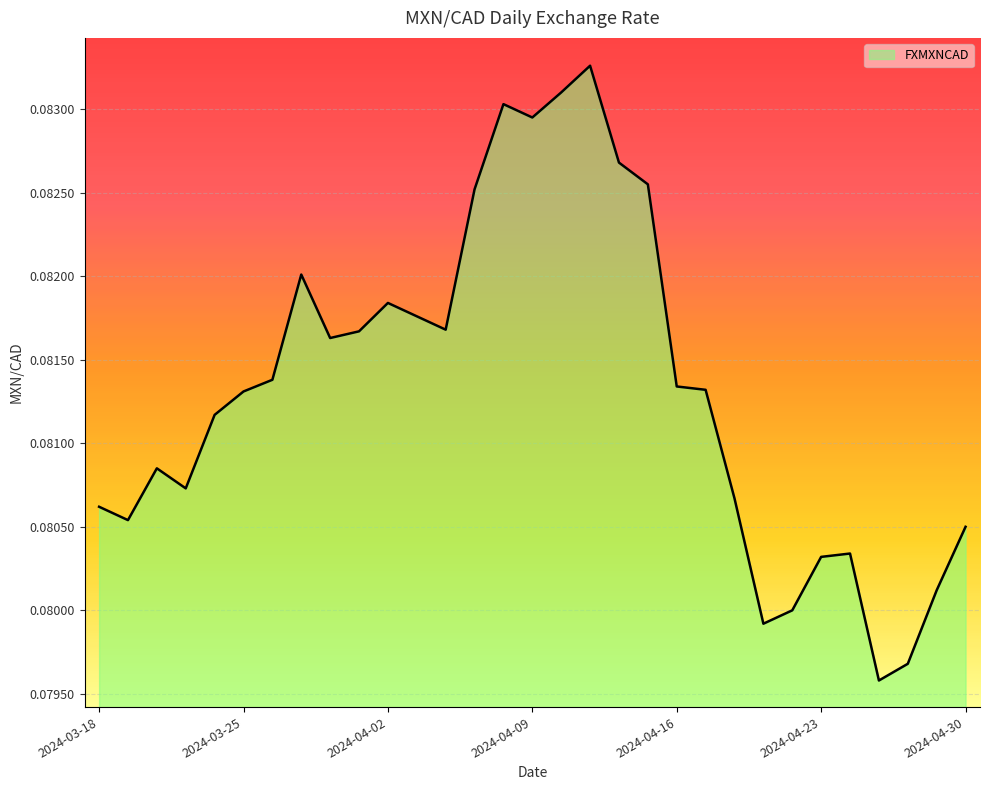

What is the value of the 27th point from the left?

0.1